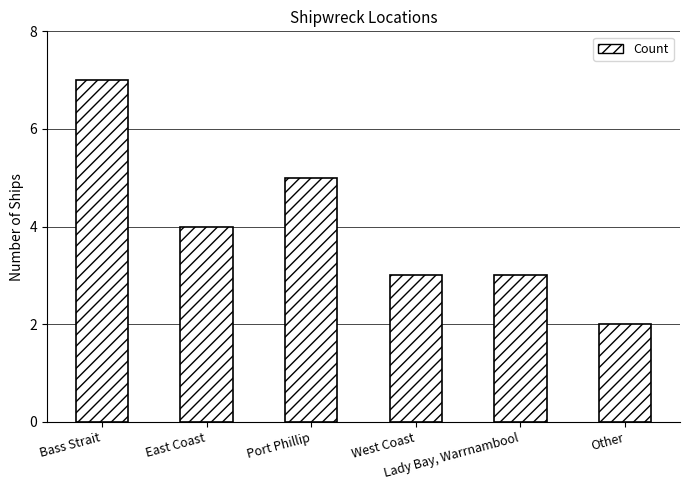

Reading left to right, extract all data points from this chart.

Bass Strait=7	East Coast=4	Port Phillip=5	West Coast=3	Lady Bay, Warrnambool=3	Other=2